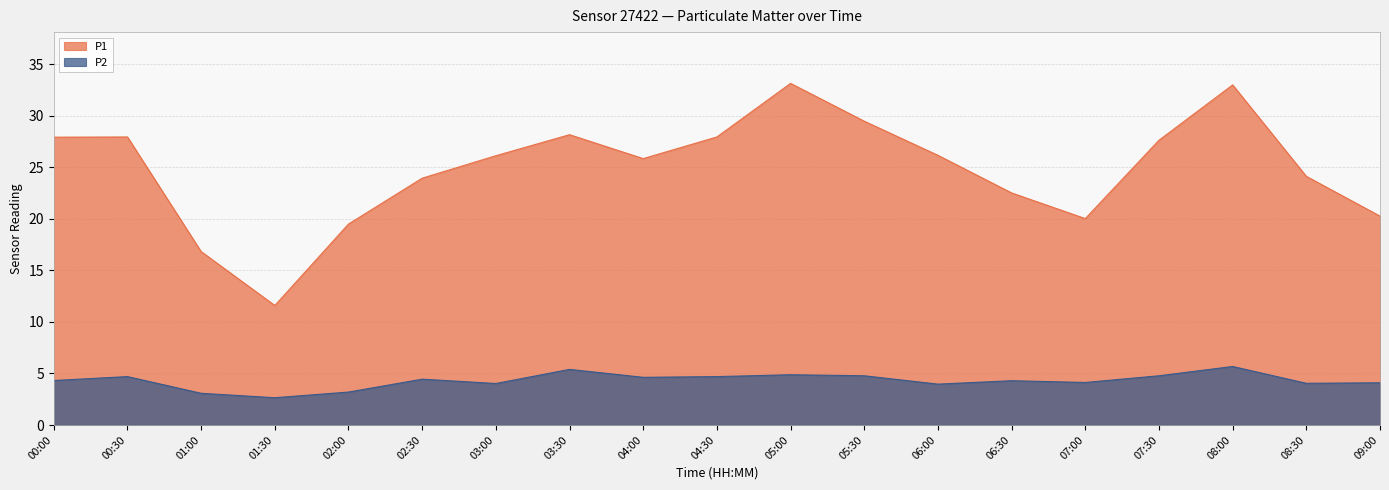

True or false: P2 has a value of 7.7 at 00:30.

False